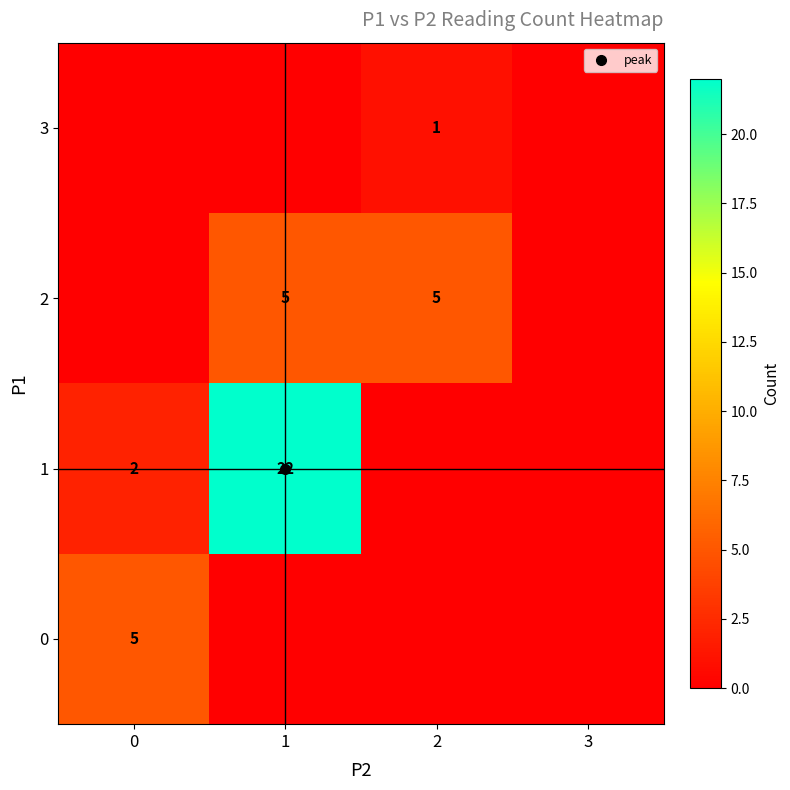

At which label does 0 reach its minimum?

1